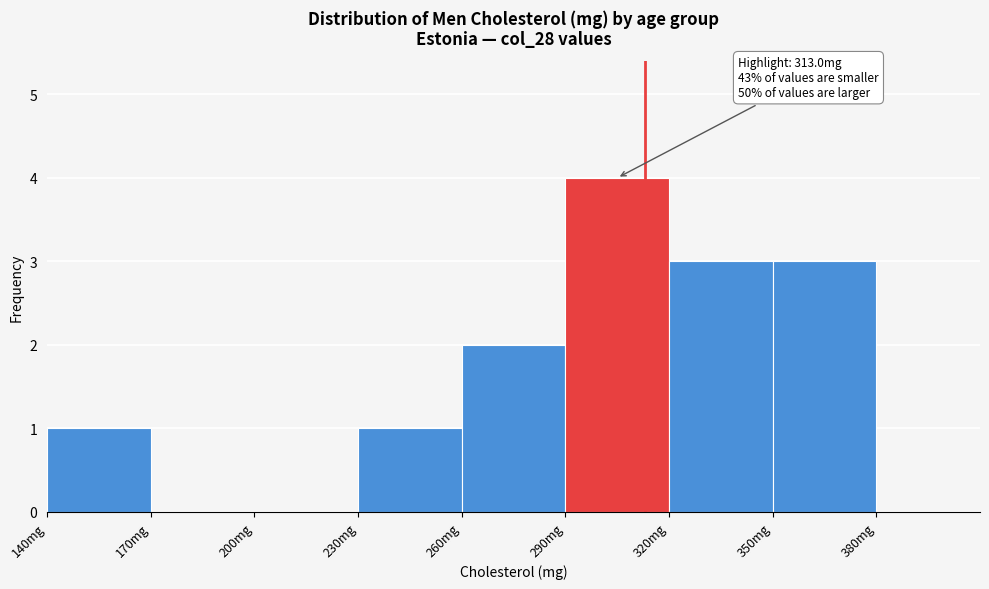

Over which range of the x-axis is the bar tallest?

290 to 320